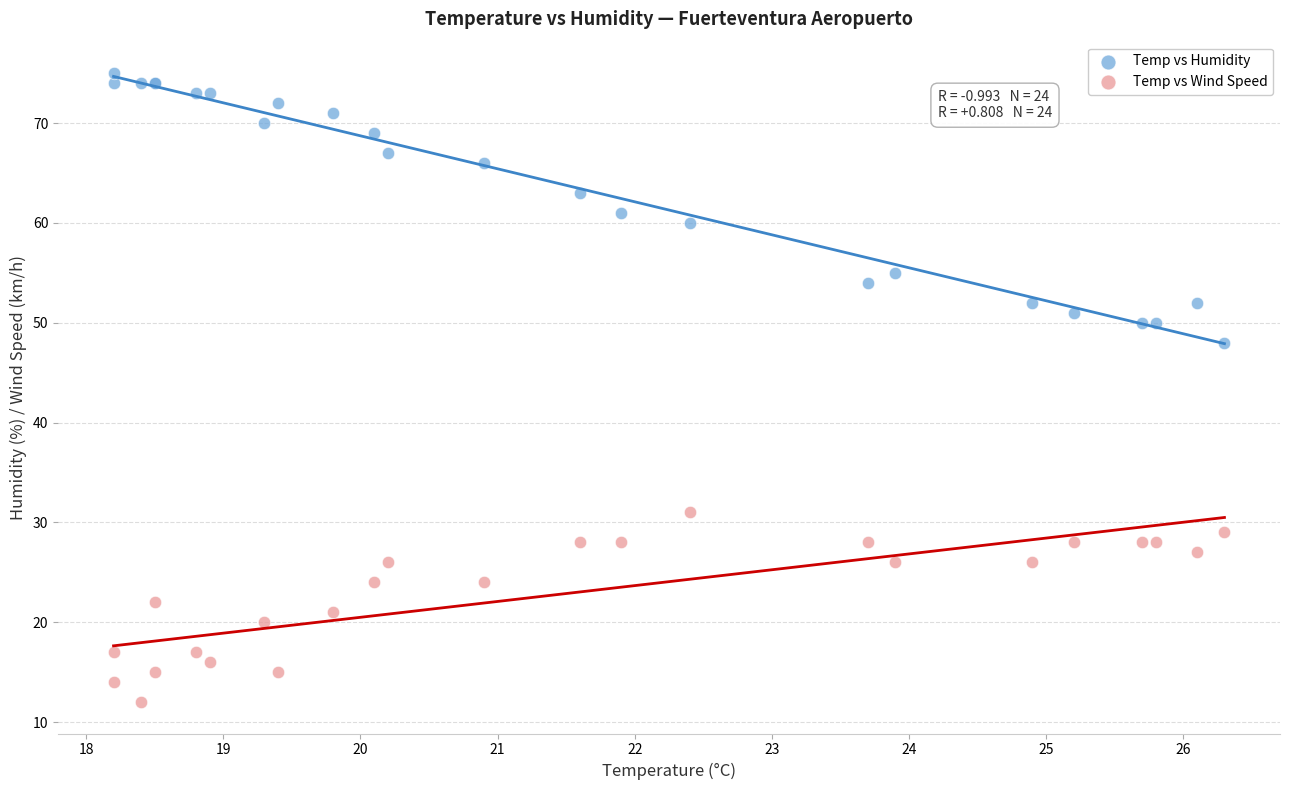

Across all series, what Y value is closest to 43?

48